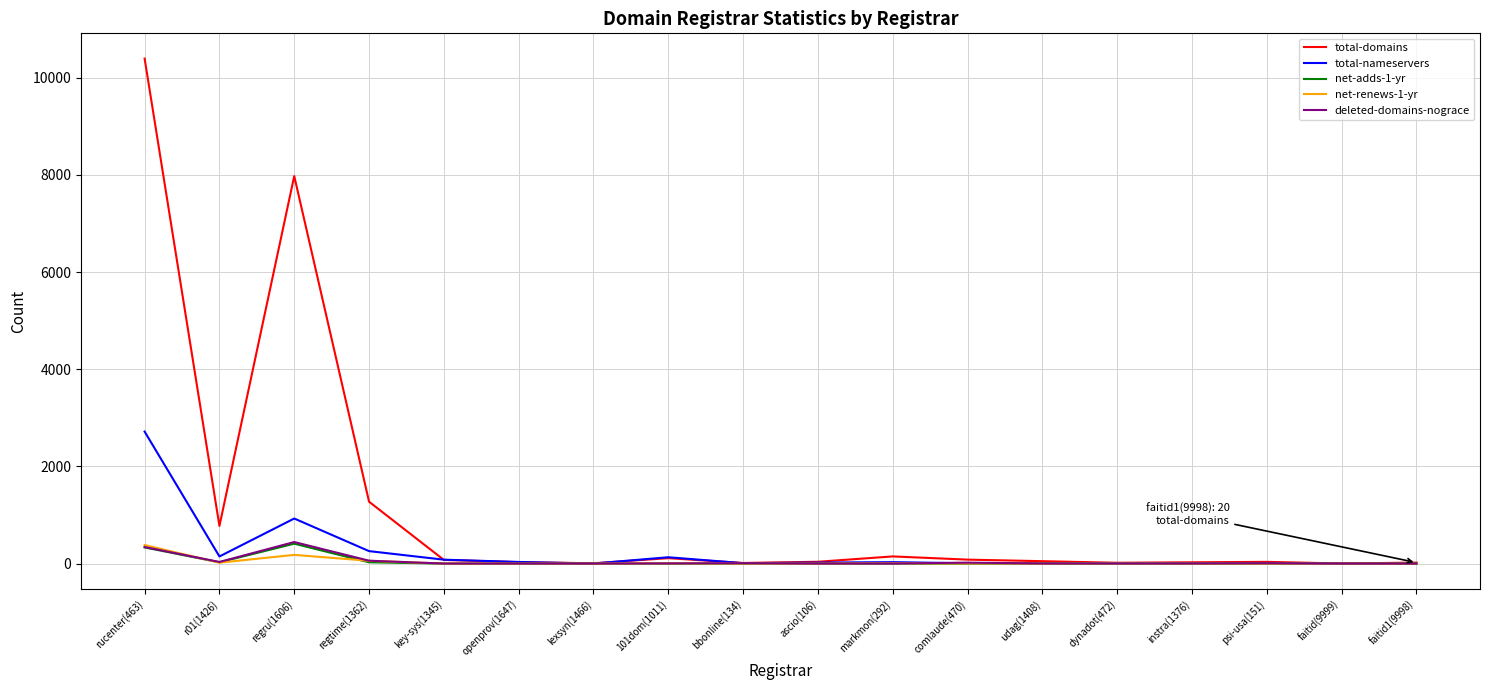

What value does the net-adds-1-yr series have at r01(1426), to the nearest 50?

50